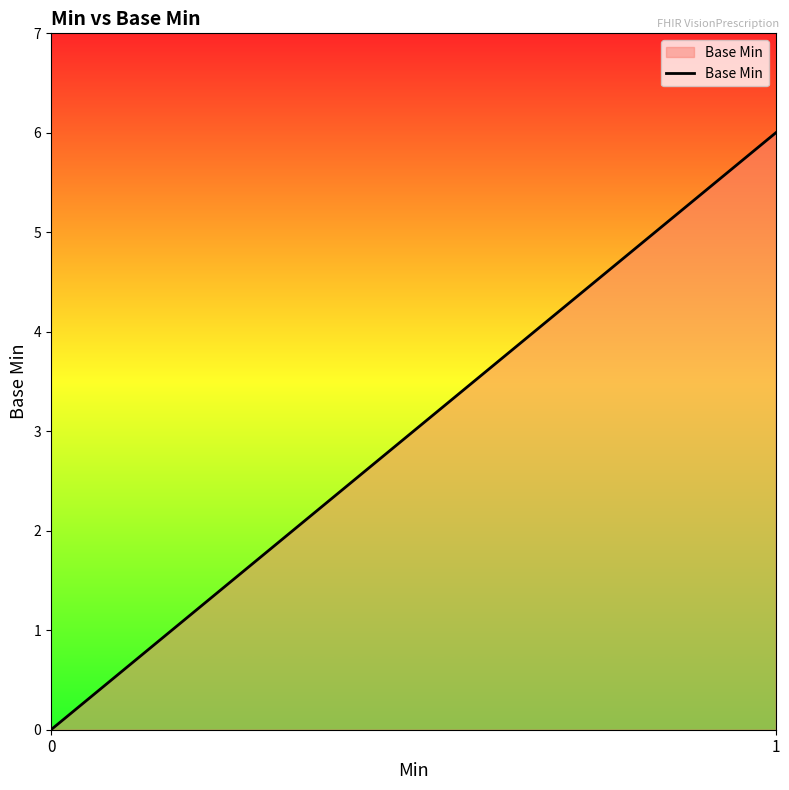

What is the difference between the maximum and minimum values?

6